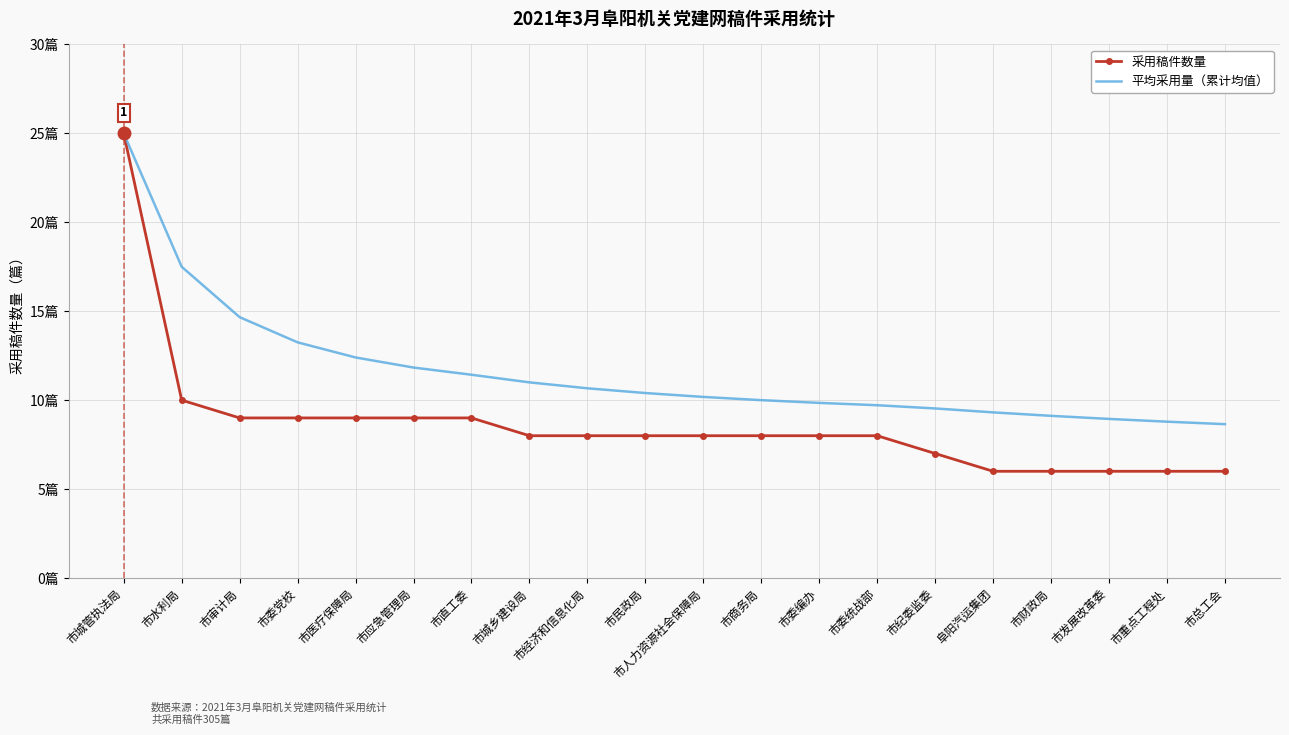

Which series has the largest range (max minus min)?

采用稿件数量